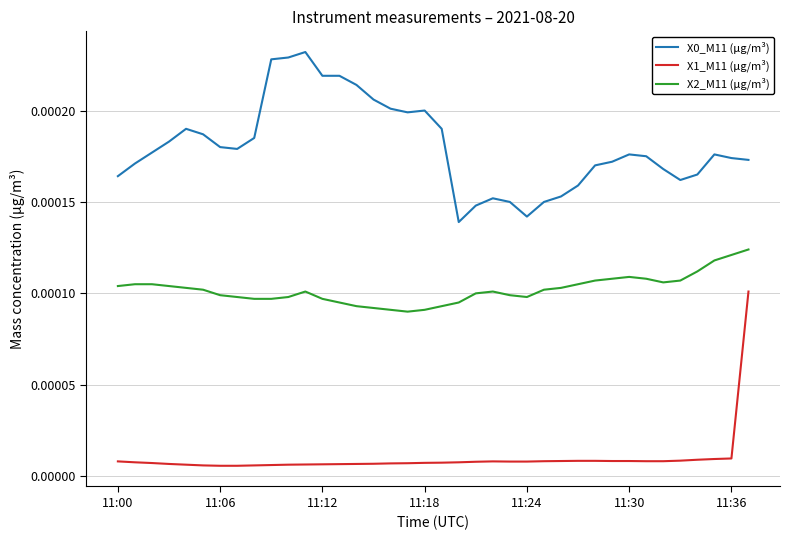

True or false: X1_M11 (μg/m³) and X0_M11 (μg/m³) intersect in this chart.

False